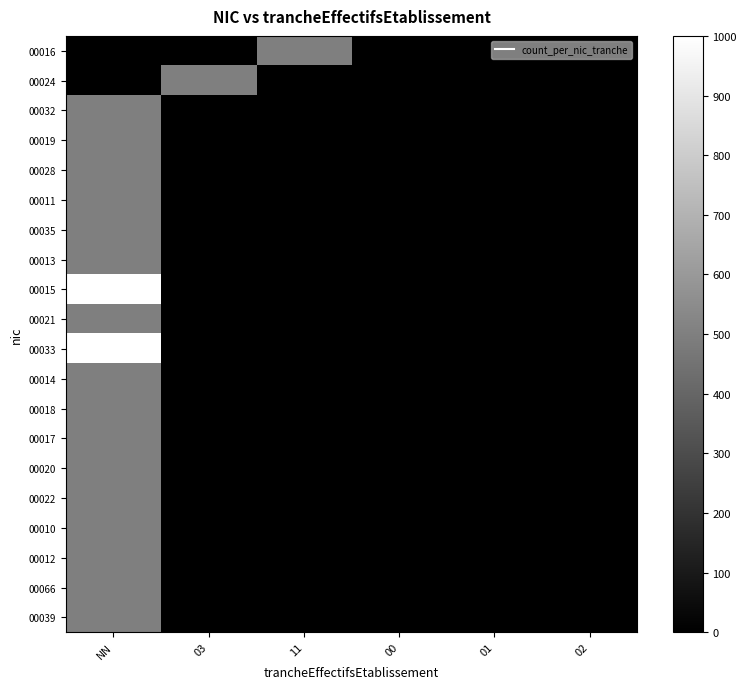

How many distinct data groups are displayed?

20